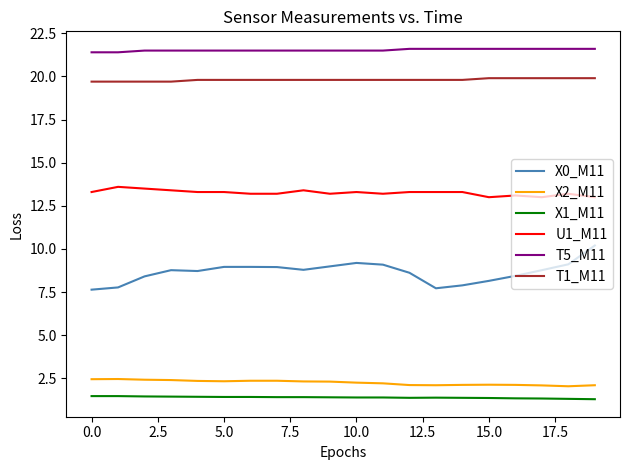

How many categories are shown in the chart?

20